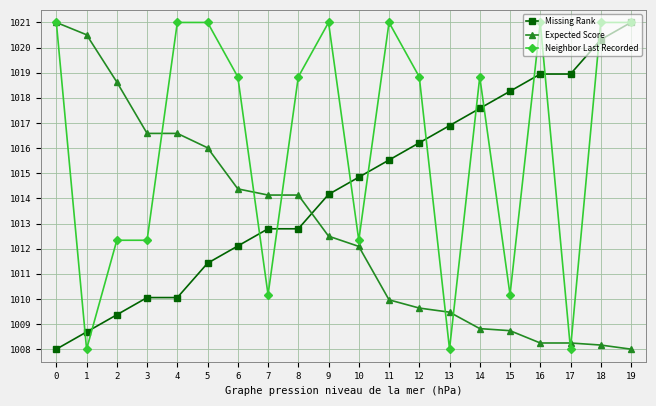

Is the value of Neighbor Last Recorded at 17 greater than the value of Missing Rank at 15?

No